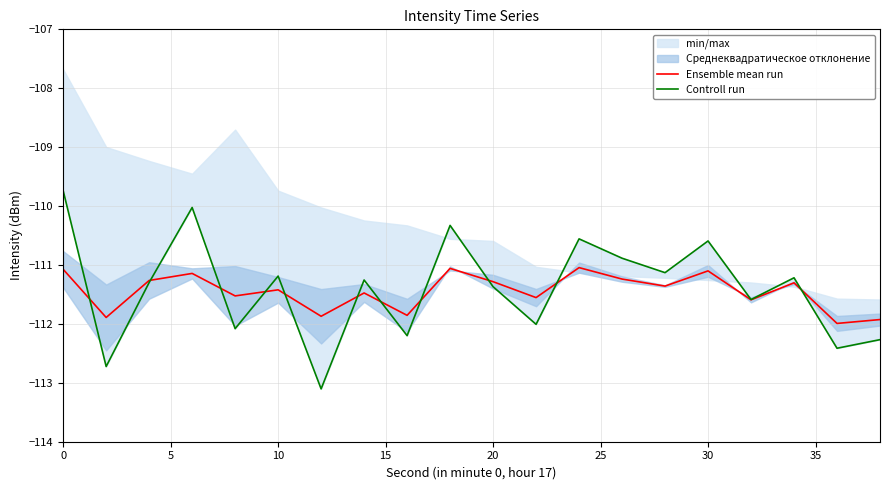

How many data points in Controll run are above -111?

6